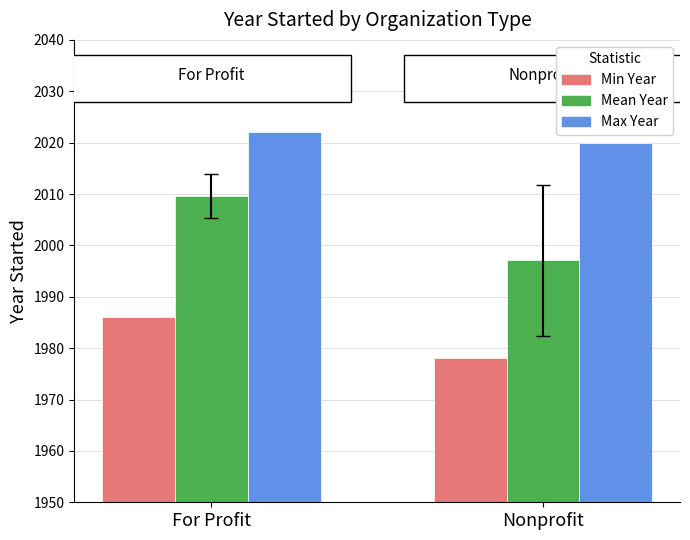

Rank the categories by Max Year value from highest to lowest.

For Profit, Nonprofit